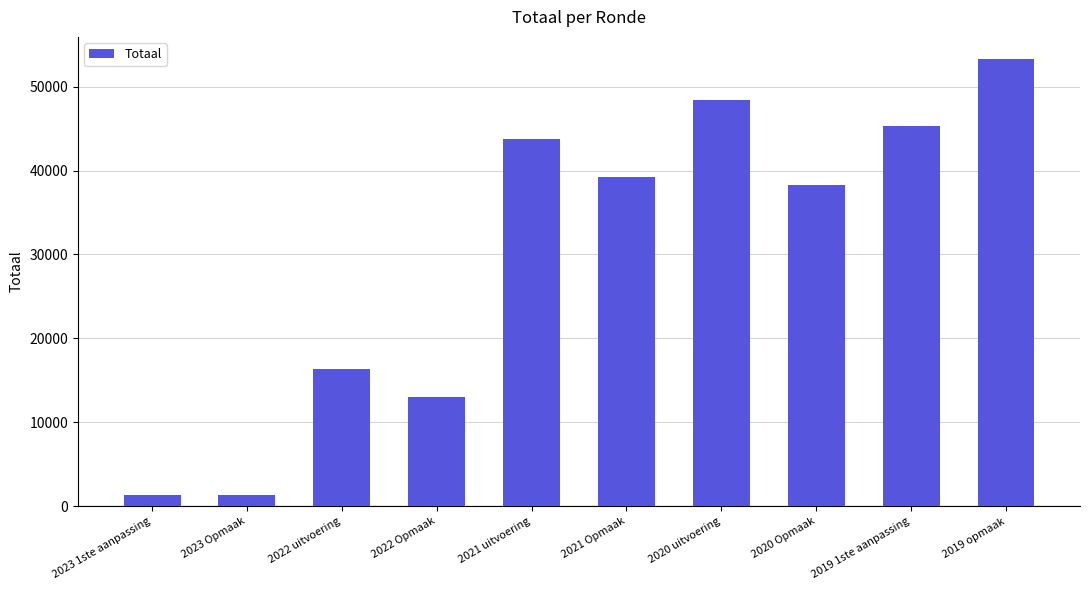

The chart shows a value of 10255 at 2021 Opmaak. True or false?

False